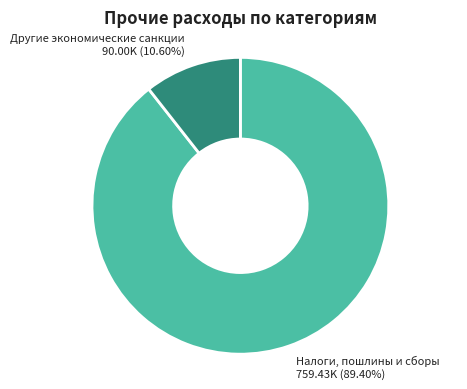

Rank the categories by value from lowest to highest.

Другие экономические санкции, Налоги, пошлины и сборы